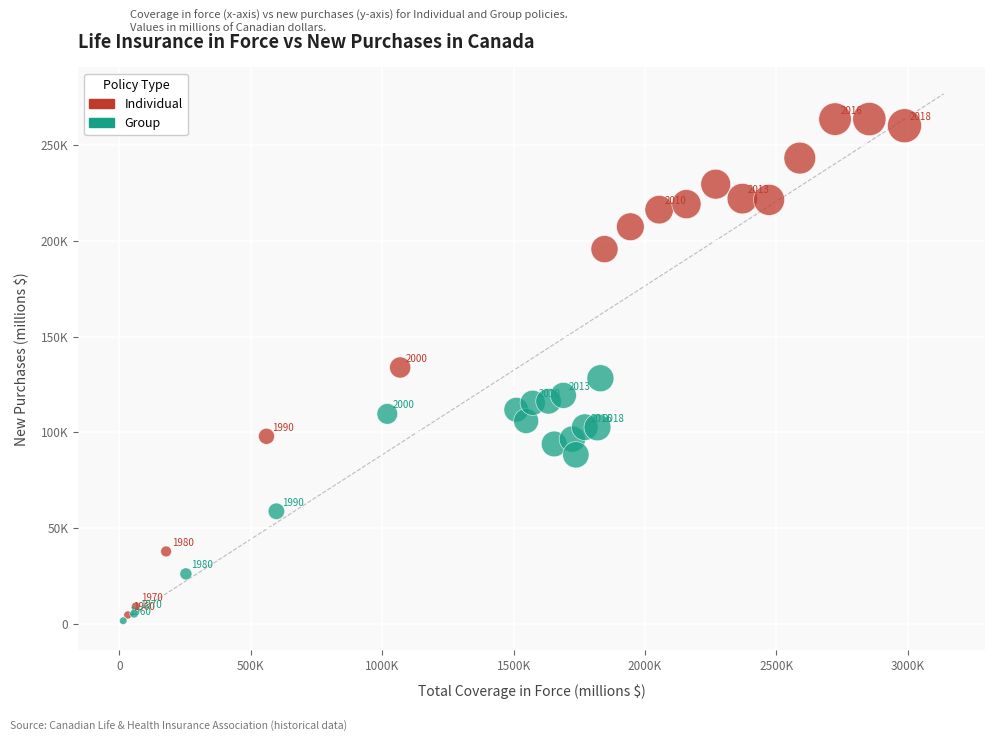

Which series has the largest Y range (max minus min)?

Individual